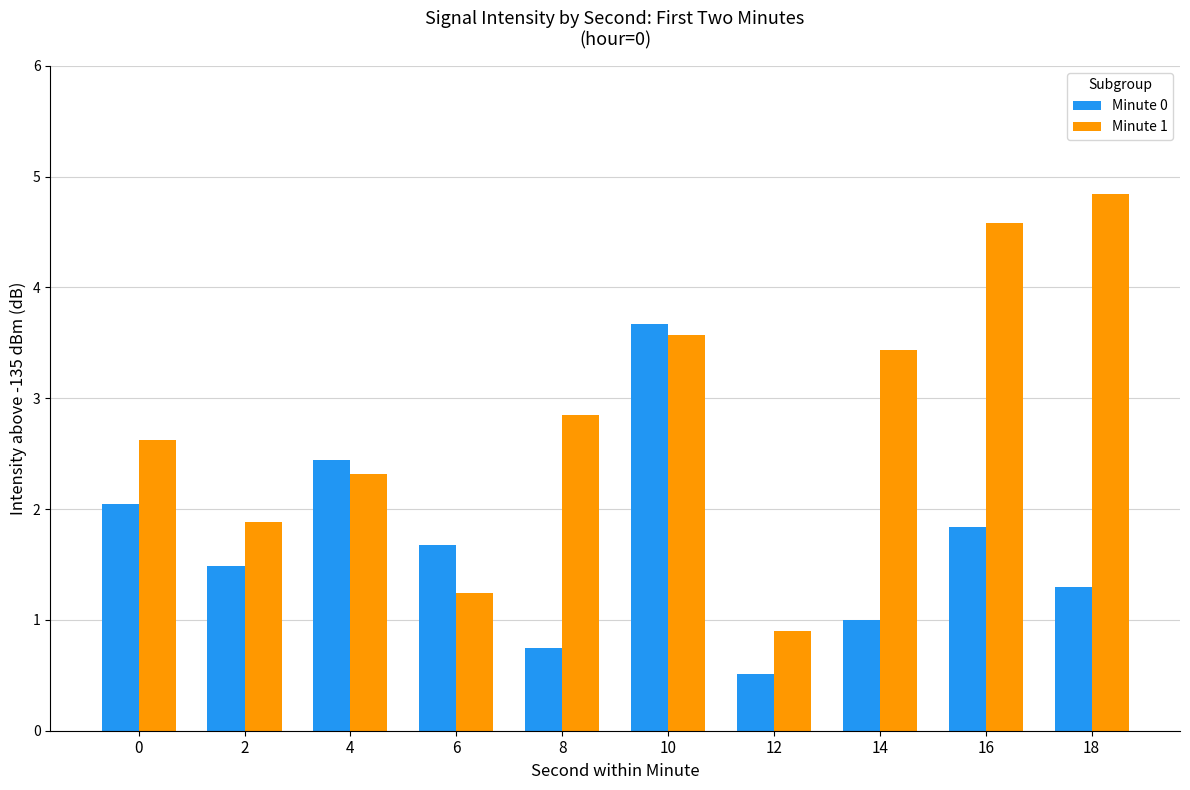

What is the total value across all series at 0?

4.7